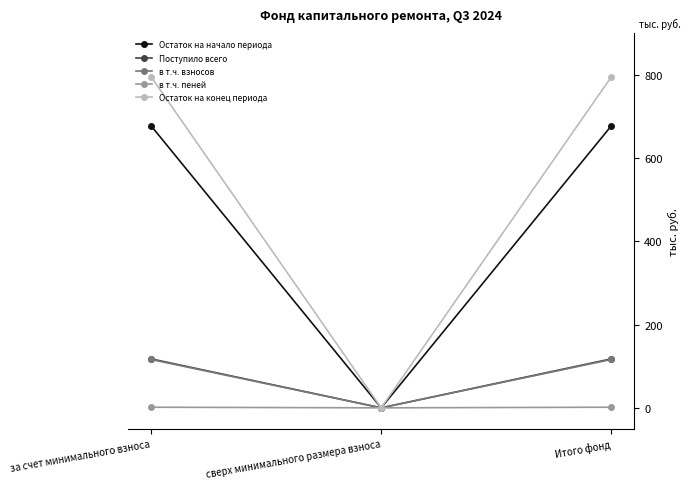

Which series has the largest range (max minus min)?

Остаток на конец периода